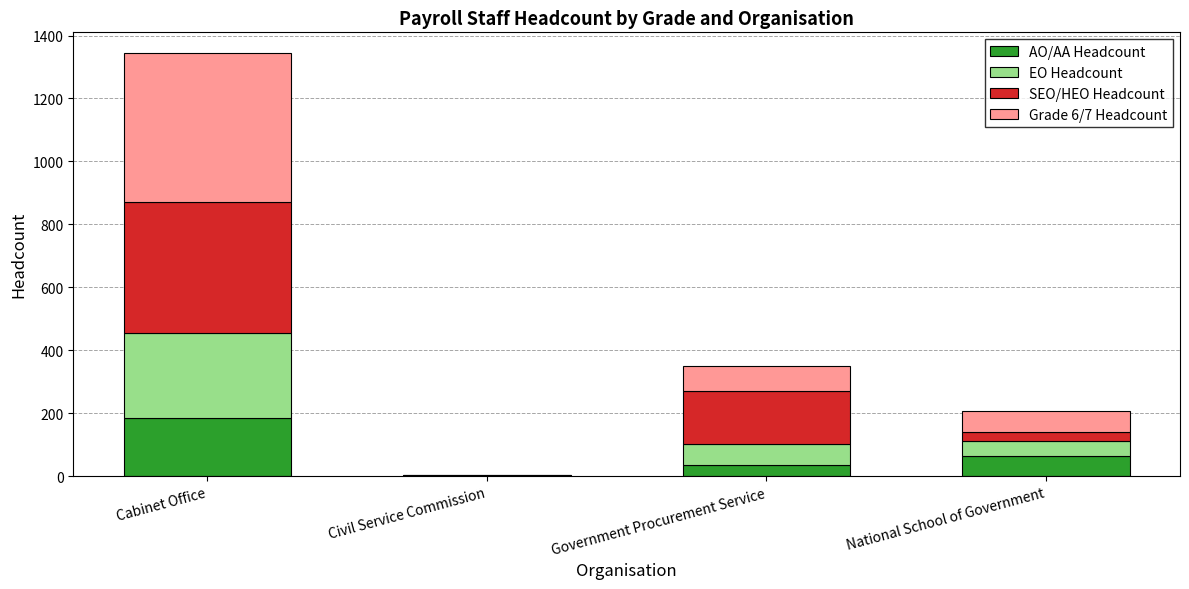

What is the highest value of the AO/AA Headcount series?

186